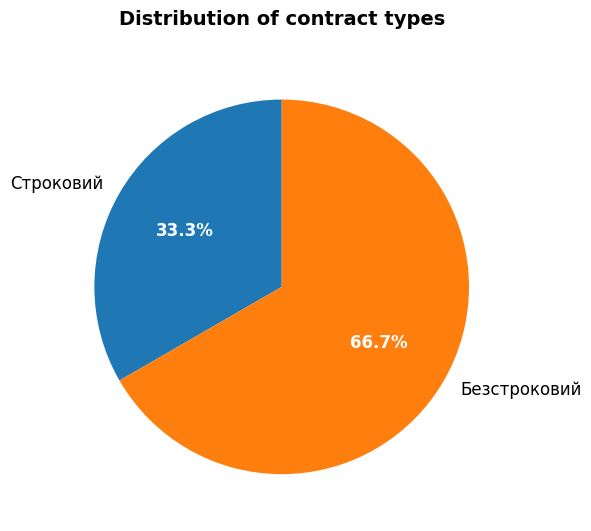

Does Строковий account for over 50% of the chart?

No